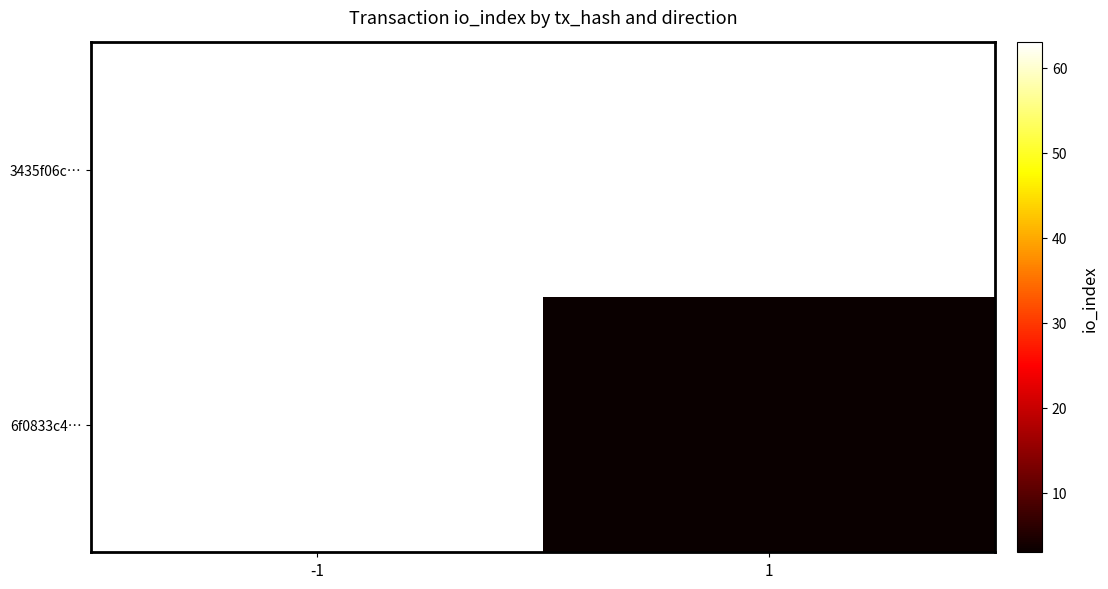

At how many categories does at least one series exceed 56?

1